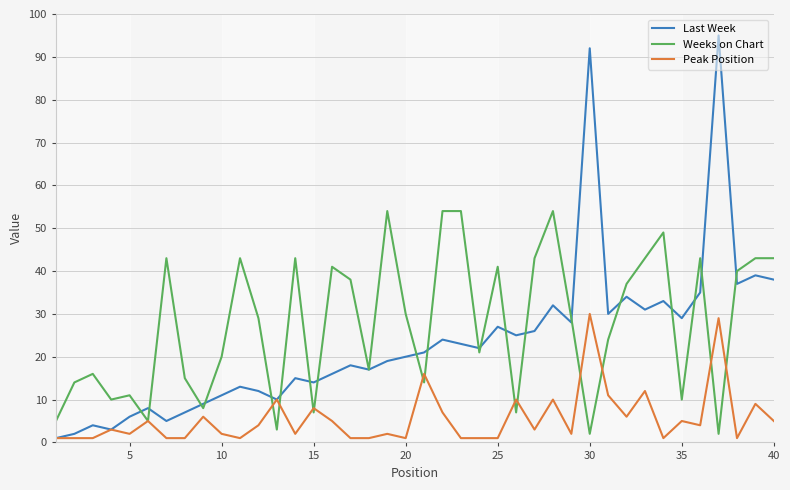

Which series has the largest range (max minus min)?

Last Week